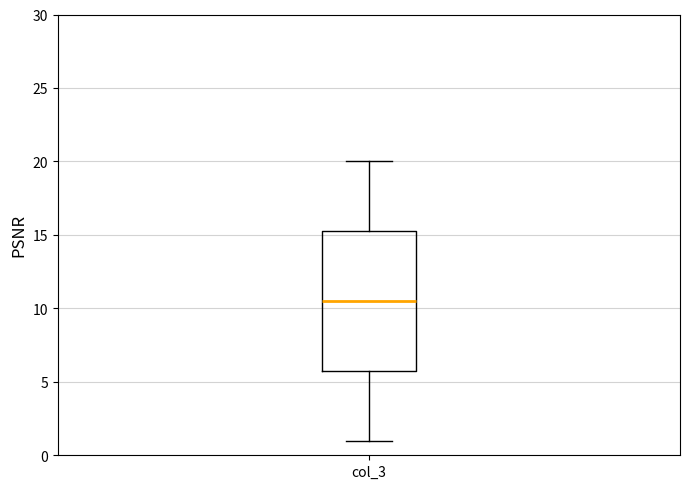

Where is the upper edge of the box for col_3 on the y-axis? The values are not printed on the chart, so give them approximately, as read against the axis.

15.5